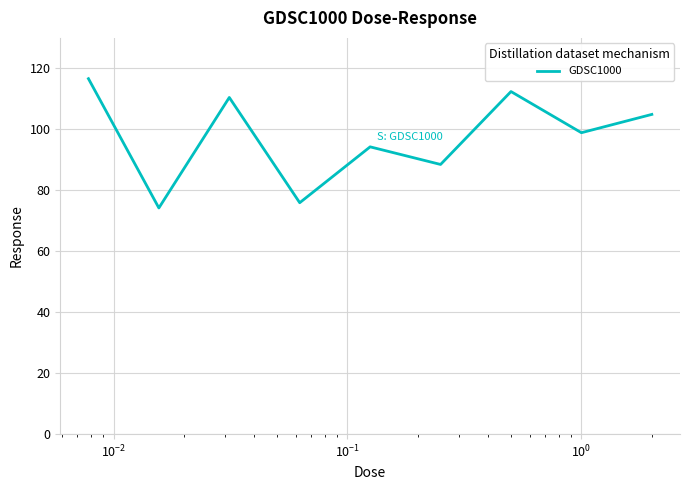

How many lines are shown in the chart?

1